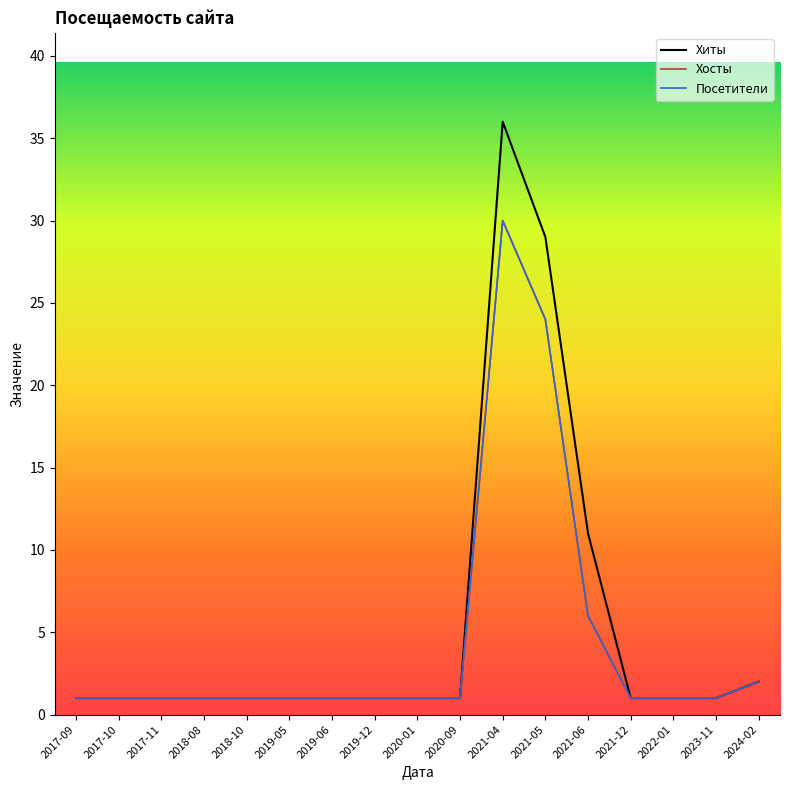

What is the minimum value shown in the chart?

1